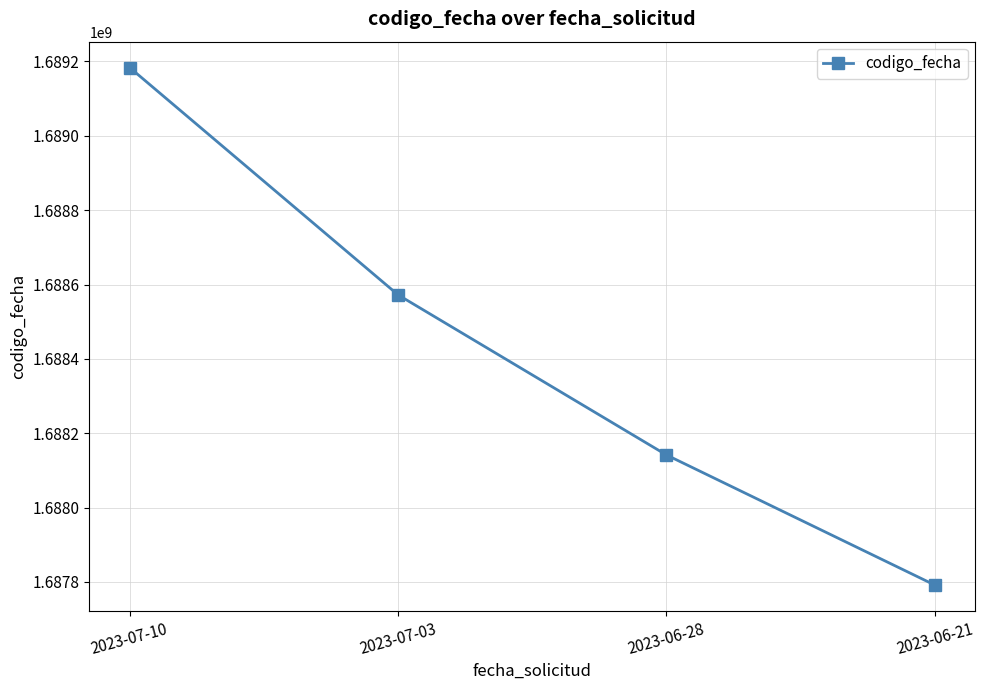

List the labels in order of value, smallest first.

2023-06-21, 2023-06-28, 2023-07-03, 2023-07-10